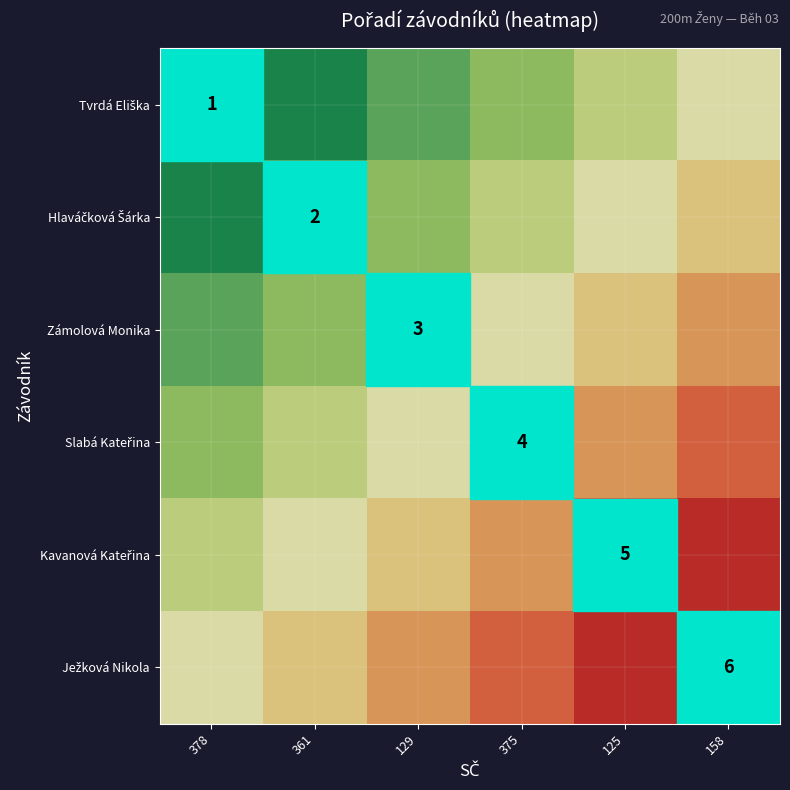

The value of Kavanová Kateřina at 375 is 0.5. True or false?

False